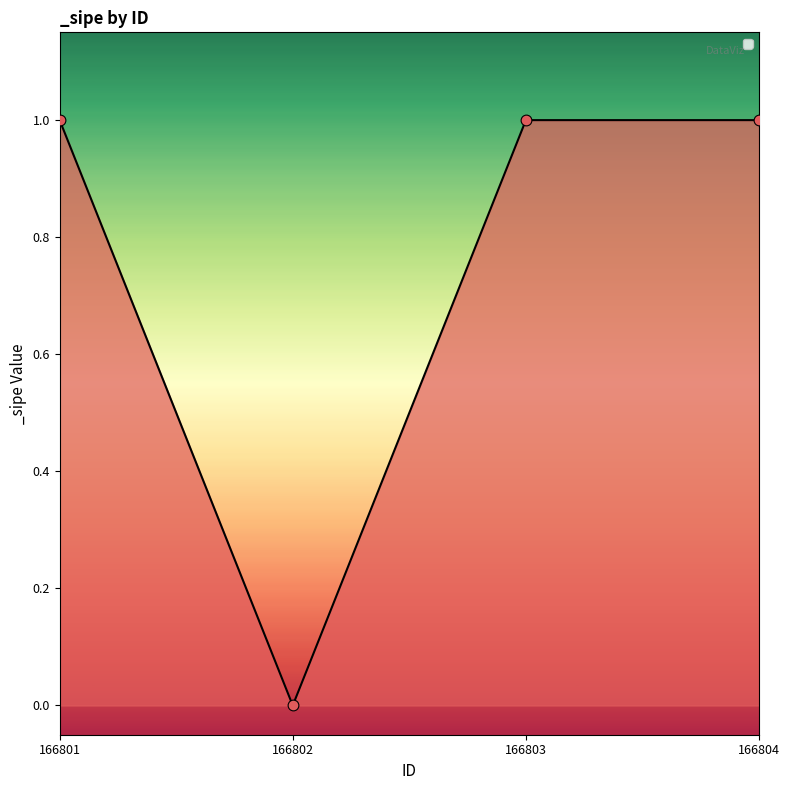

What is the ratio of the value at 166801 to the value at 166804?

1.0